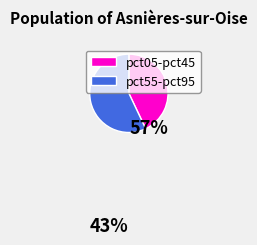

Rank the categories by value from highest to lowest.

pct55-pct95, pct05-pct45